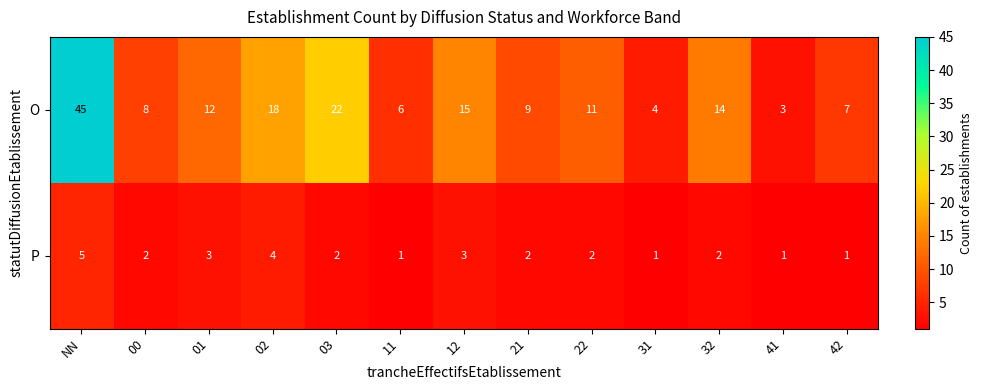

Reading right to left, what are all the values shown in this chart?

O: 7	3	14	4	11	9	15	6	22	18	12	8	45
P: 1	1	2	1	2	2	3	1	2	4	3	2	5